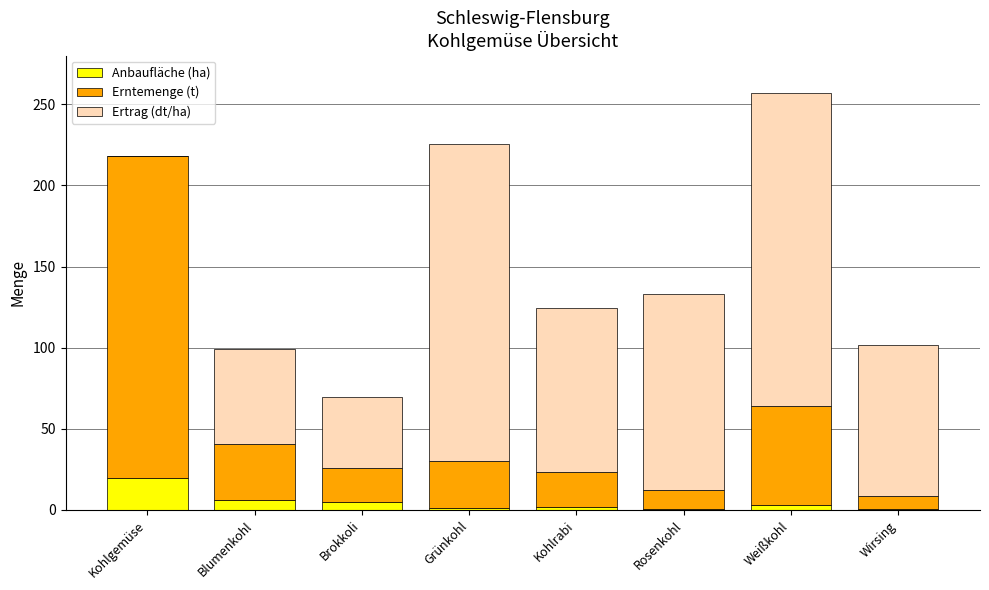

How many series are shown in this chart?

3